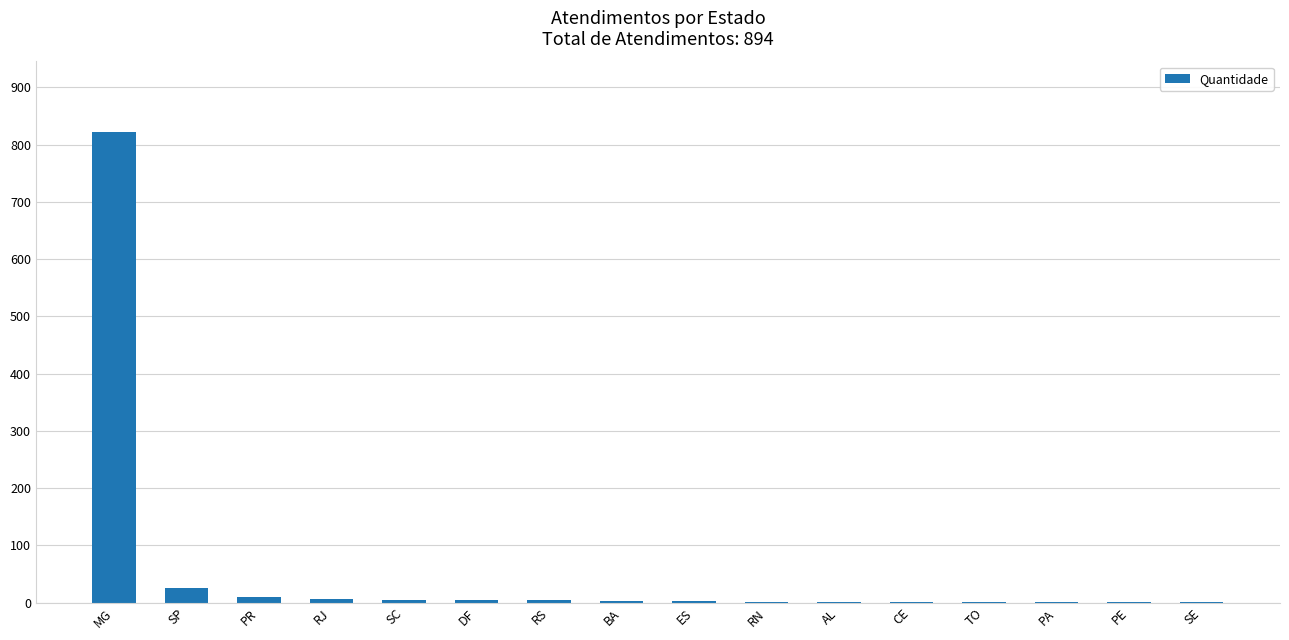

What is the greatest value displayed?

822